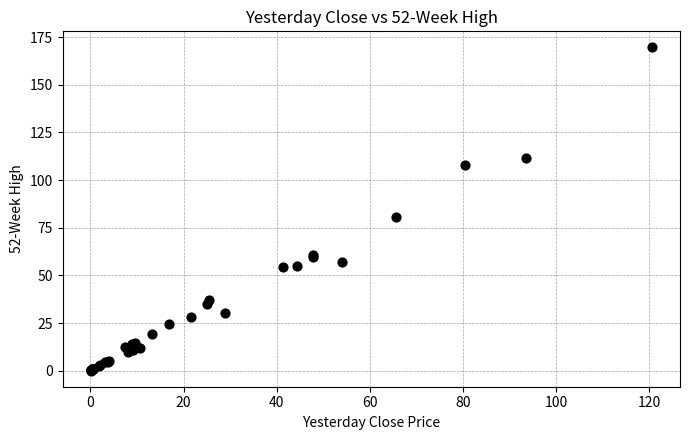

What Y value in the scatter plot is closest to 84?

80.5